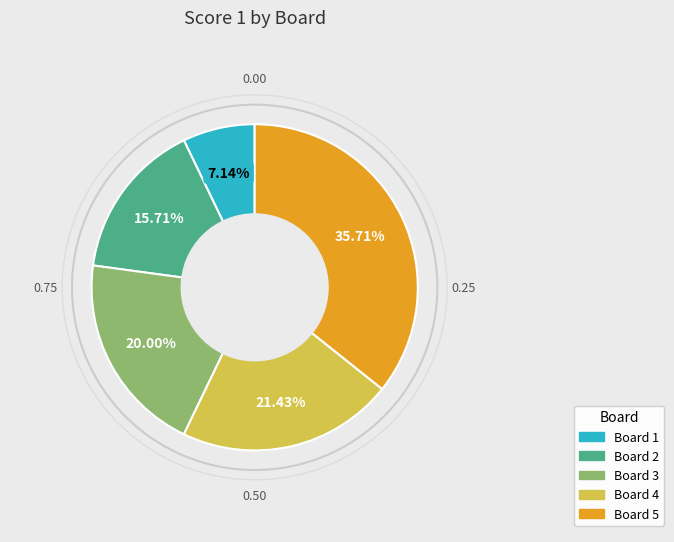

Approximately how many times larger is the value at Board 2 compared to Board 4?

0.7